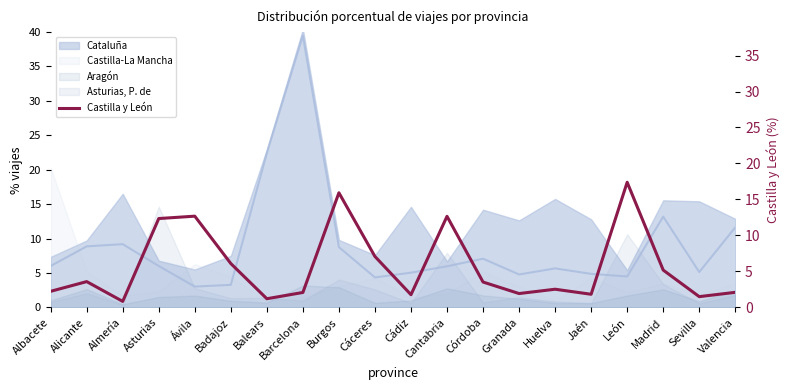

Reading left to right, extract all data points from this chart.

Albacete=2.2	Alicante=3.6	Almería=0.8	Asturias=12.3	Ávila=12.7	Badajoz=6.1	Balears=1.2	Barcelona=2.1	Burgos=15.9	Cáceres=7.1	Cádiz=1.8	Cantabria=12.7	Córdoba=3.5	Granada=1.9	Huelva=2.5	Jaén=1.8	León=17.4	Madrid=5.2	Sevilla=1.5	Valencia=2.1